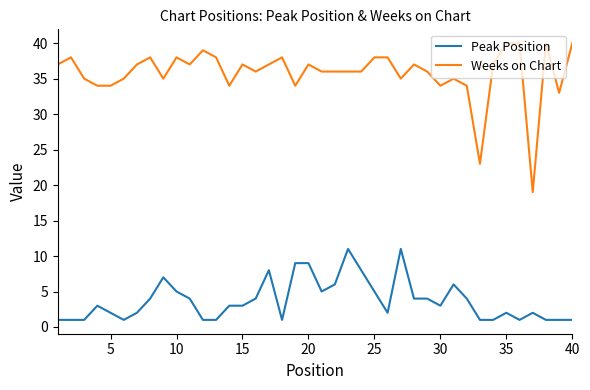

List the series in order of their peak value, lowest first.

Peak Position, Weeks on Chart